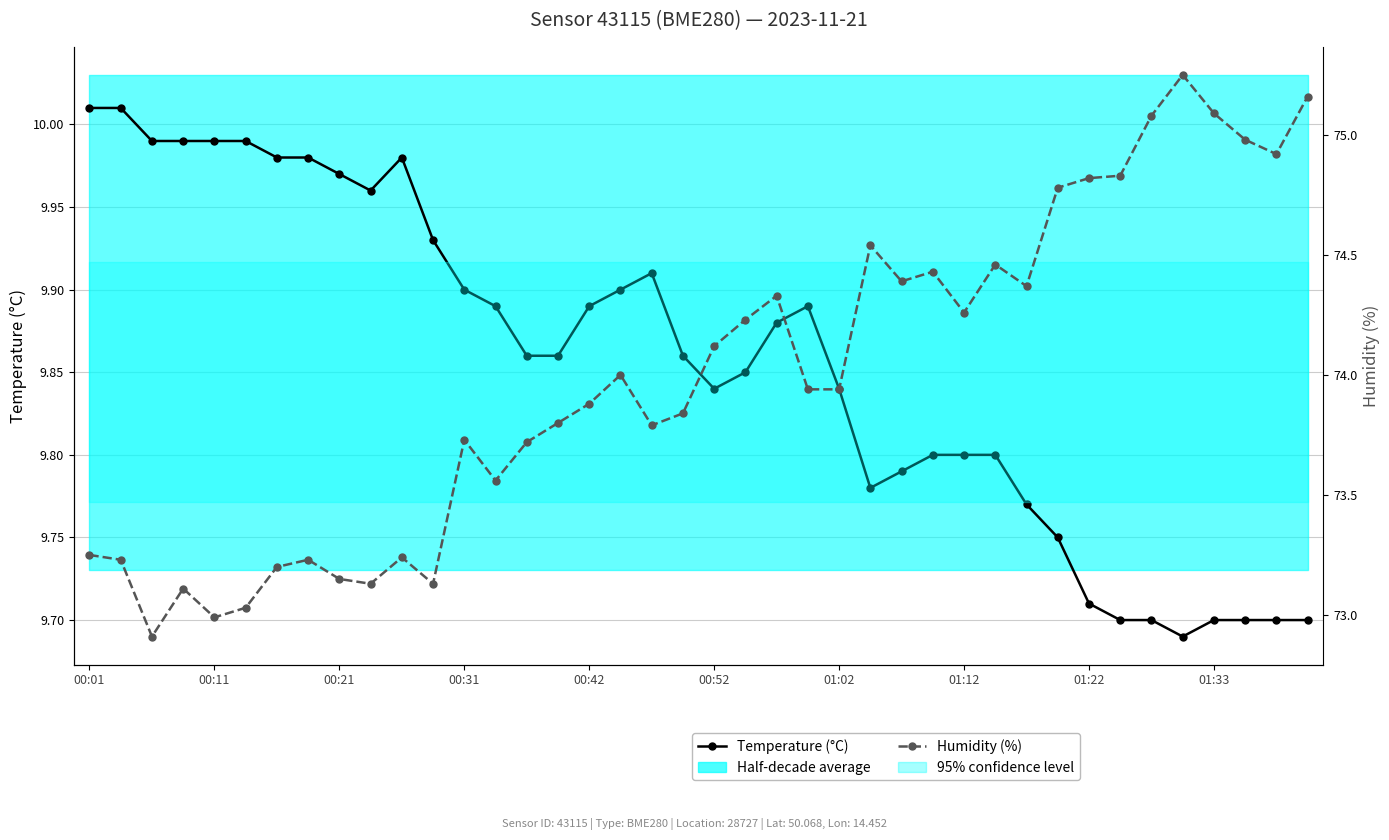

Where is Temperature (°C) nearest to the value 9?

35